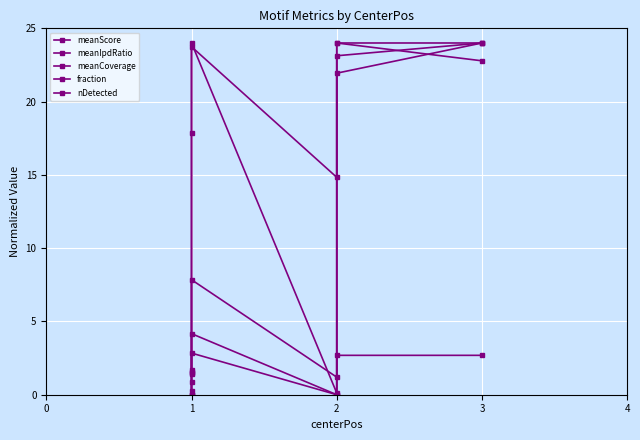

How many categories are shown in the chart?

6